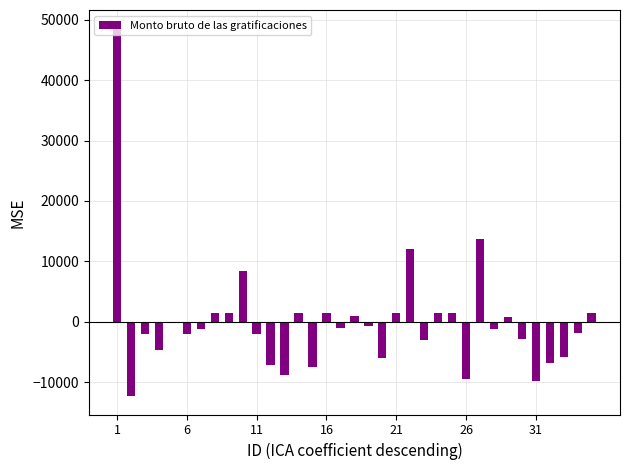

What is the greatest value displayed?

48540.6